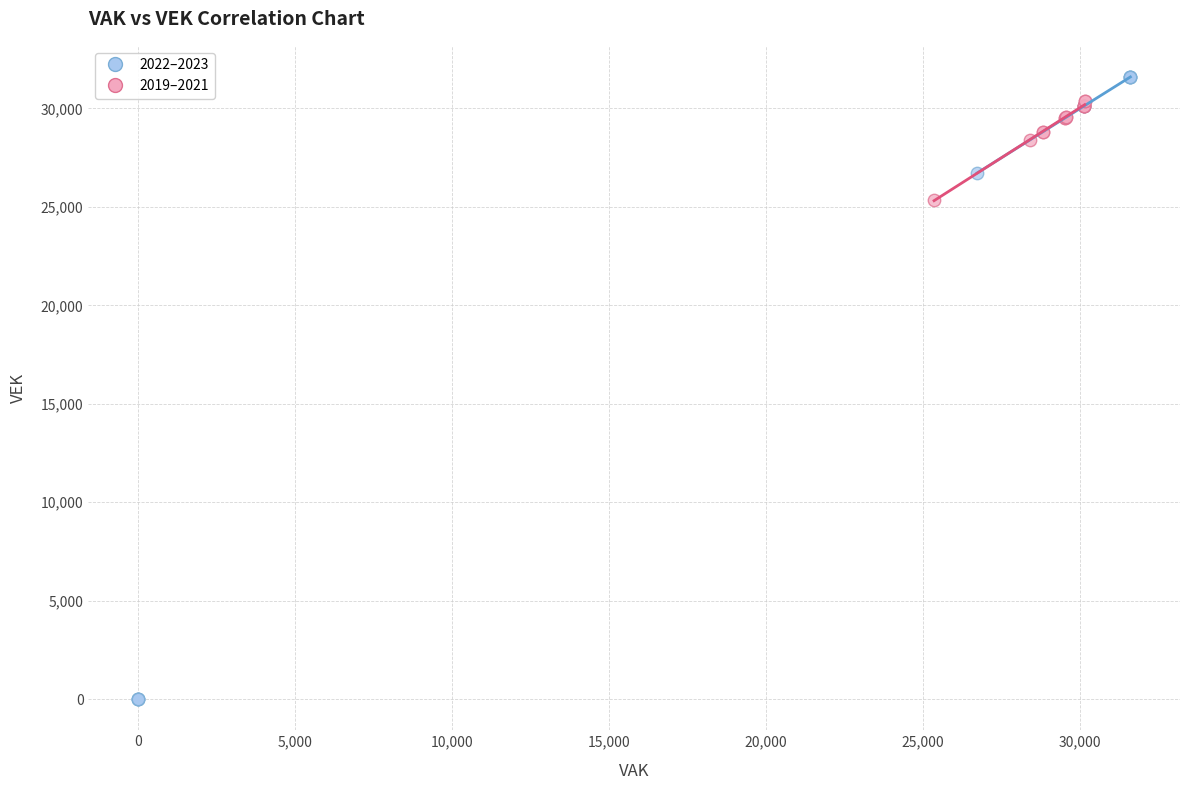

Which series has the widest spread of Y values?

2022–2023